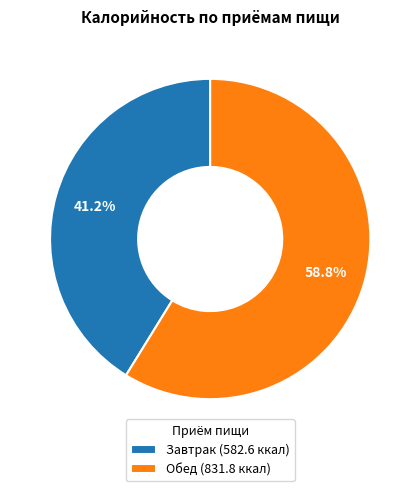

What is the total percentage of Завтрак and Обед?

100.0%